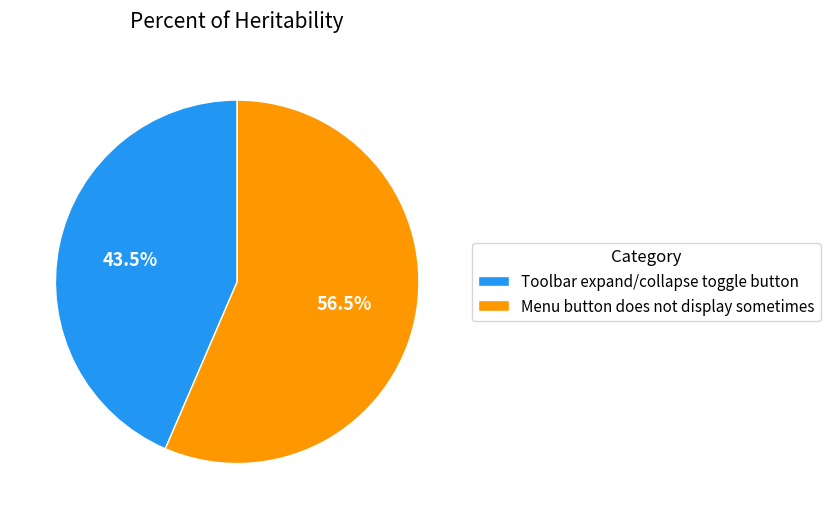

Which slice represents more than half of the pie?

Menu button does not display sometimes